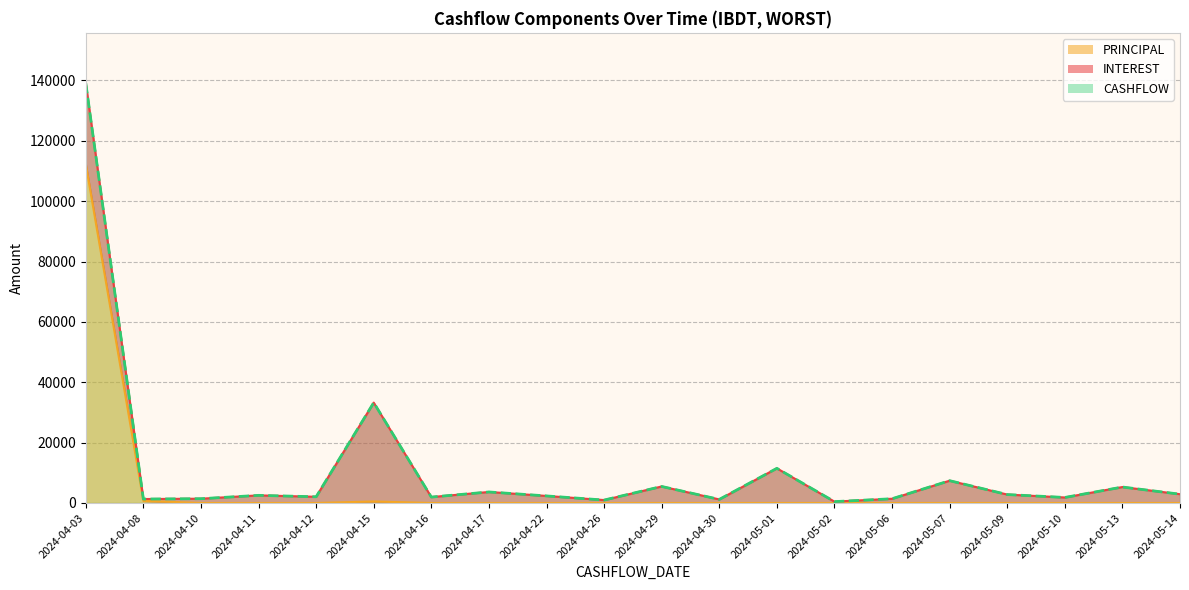

What is the difference between the maximum and second lowest values in the CASHFLOW series?

138125.8